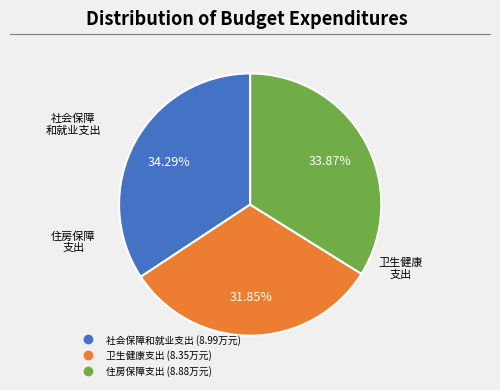

Is there any slice that represents more than half of the pie?

No